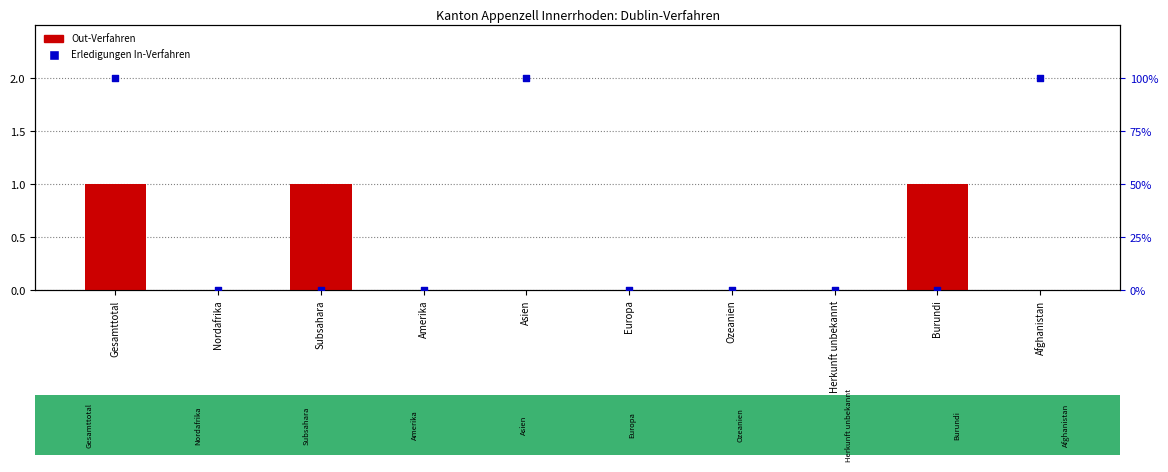

Which series contains the lowest Y value?

Out-Verfahren